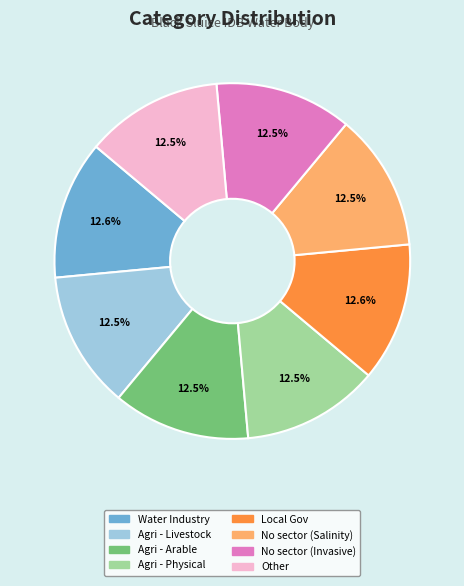

Does any single category account for the majority?

No